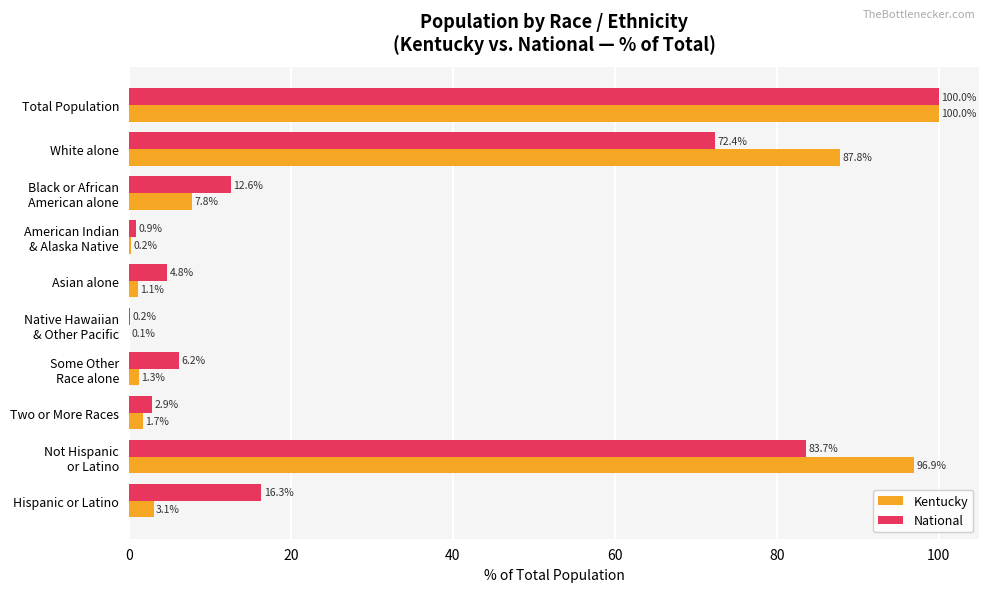

At which label is Kentucky closest to 50?

White alone